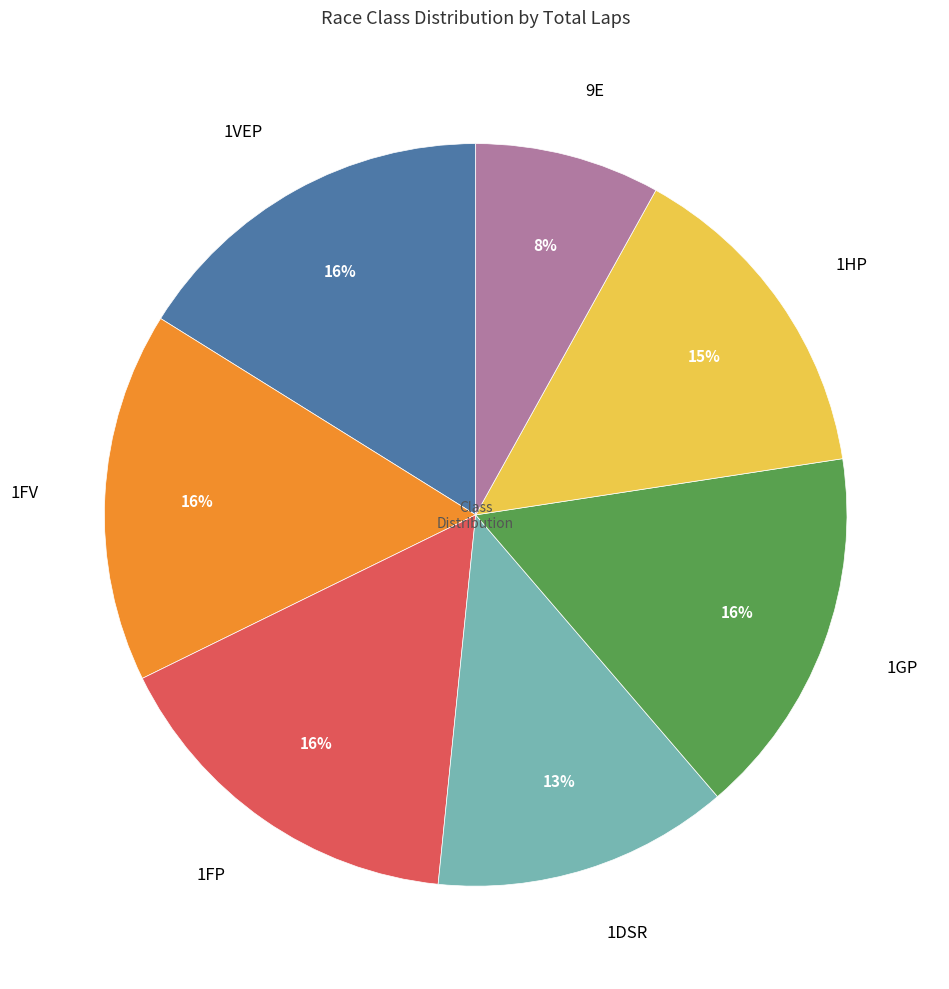

Is it true that 9E is 8% of the pie?

True